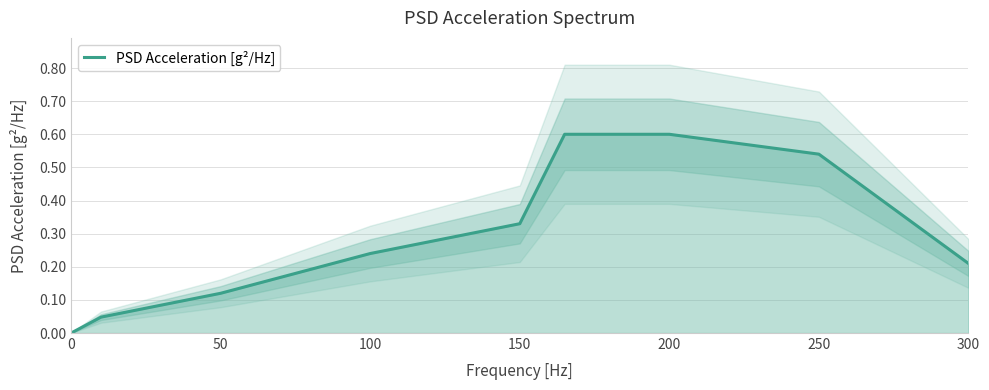

Is it true that the value at 0 is 0.0?

True